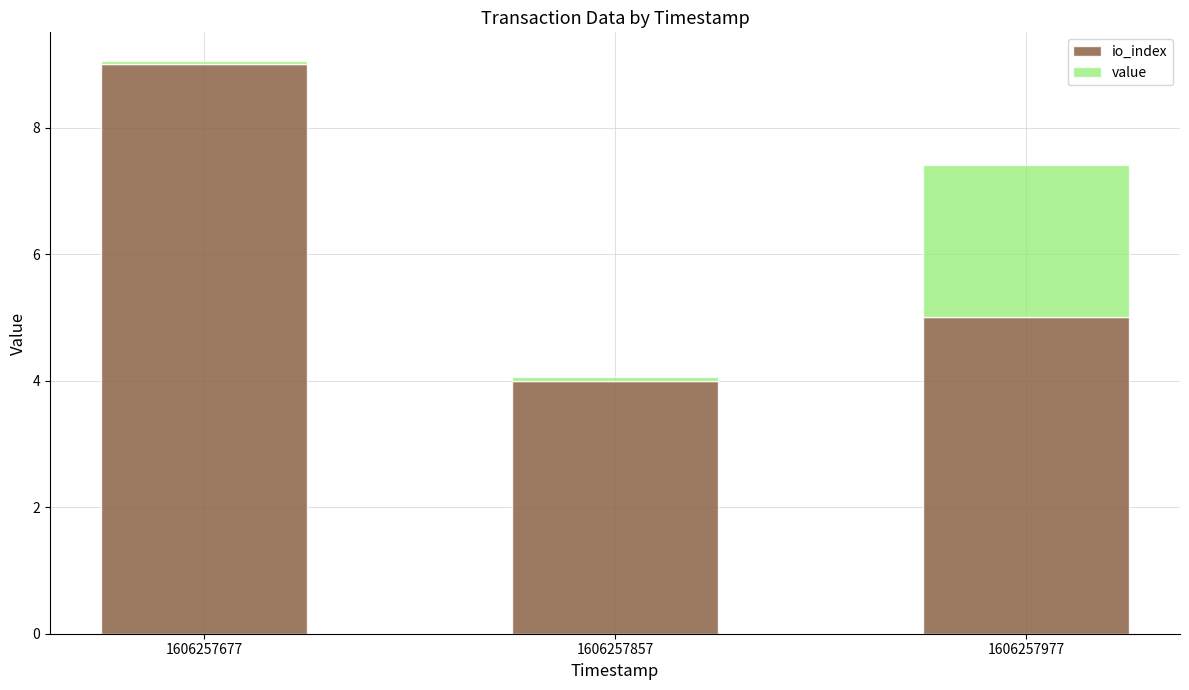

At which label does io_index reach its minimum?

1606257857